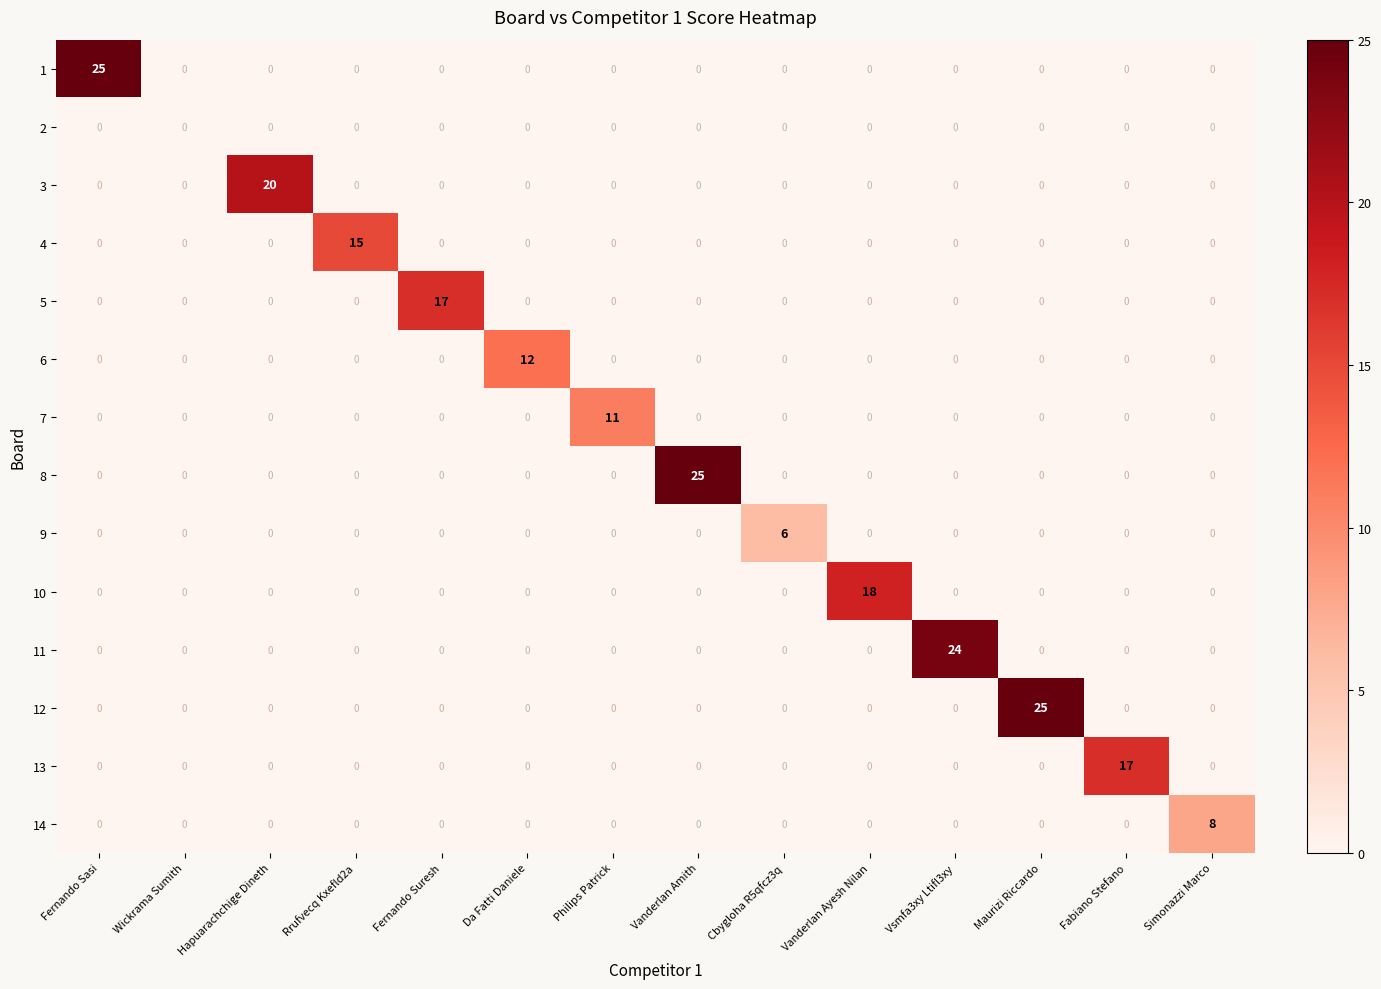

What is the difference between the maximum and second lowest values in the 13 series?

17